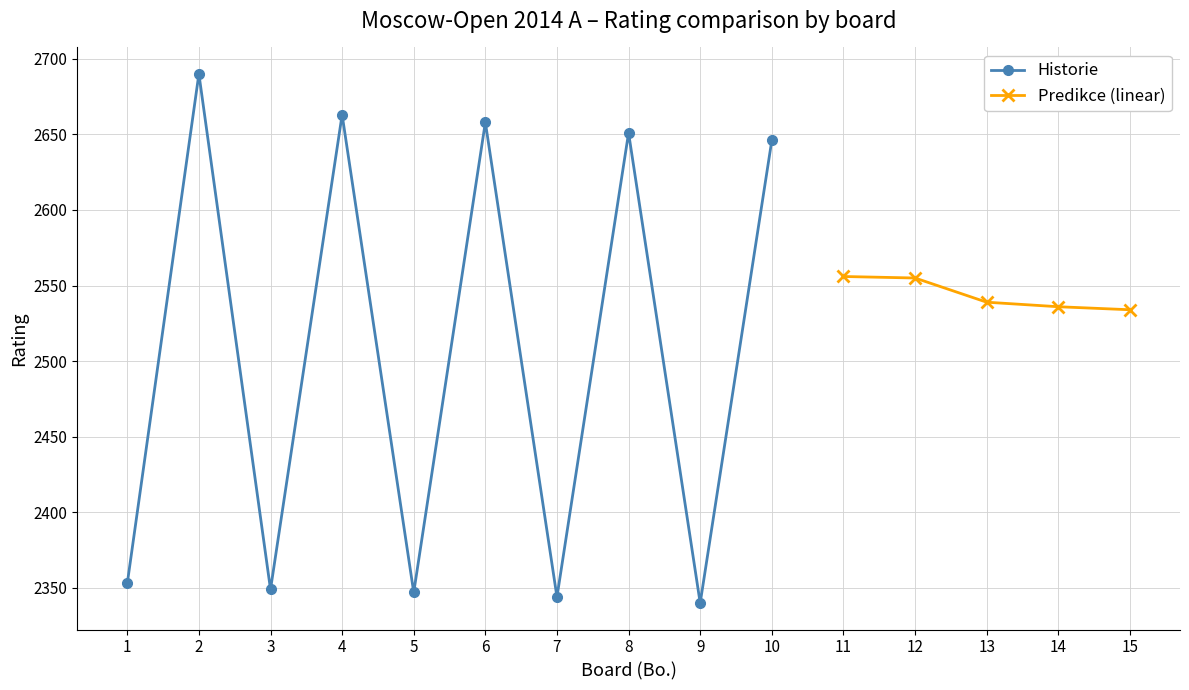

Is the value of Predikce (linear) at 11 greater than the value of Historie at 1?

Yes